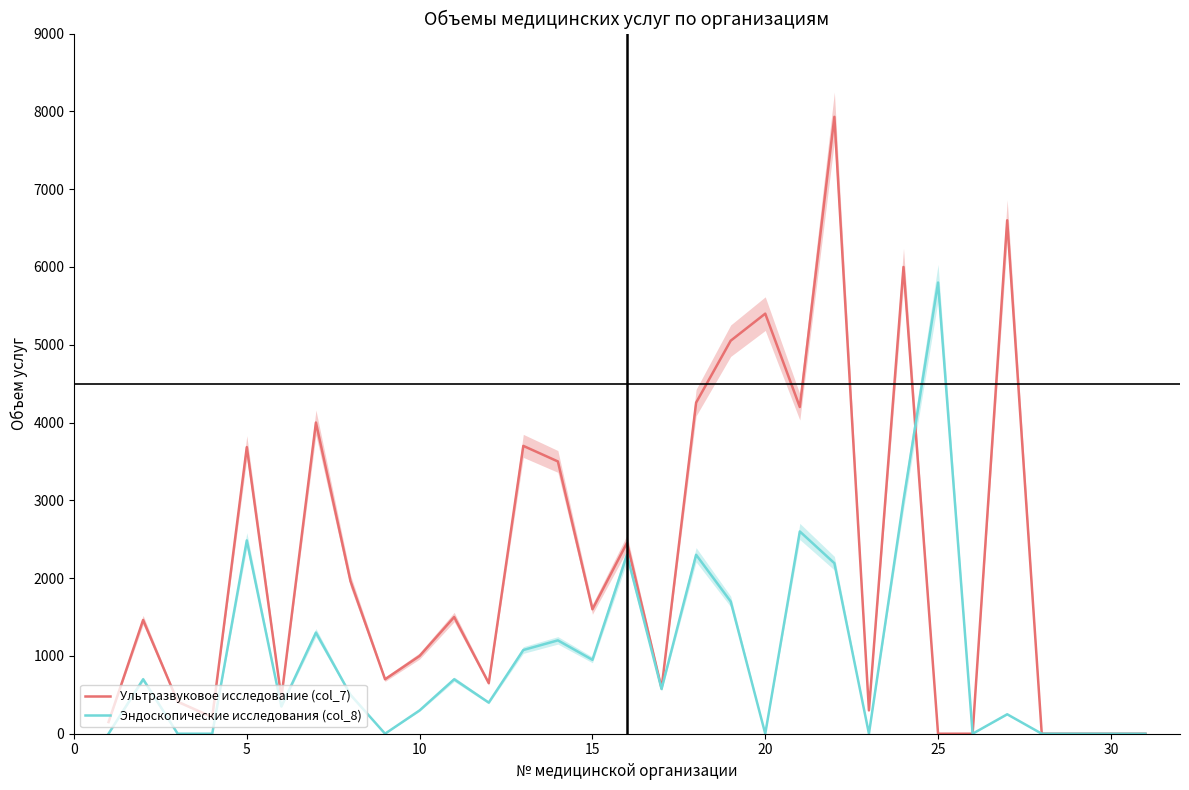

How many intersections are there between Ультразвуковое исследование (col_7) and Эндоскопические исследования (col_8)?

1